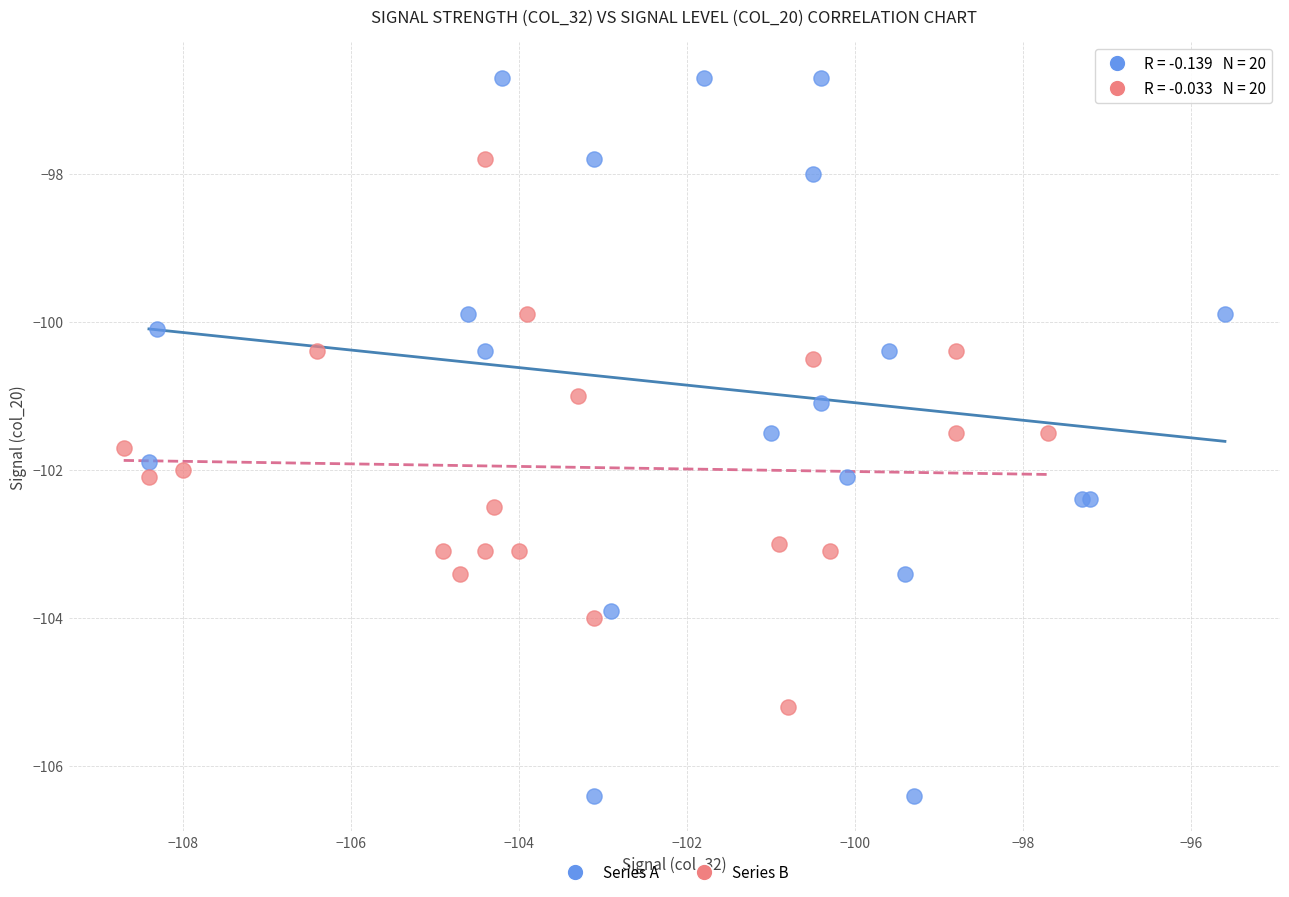

Which series has the largest Y range (max minus min)?

Series A